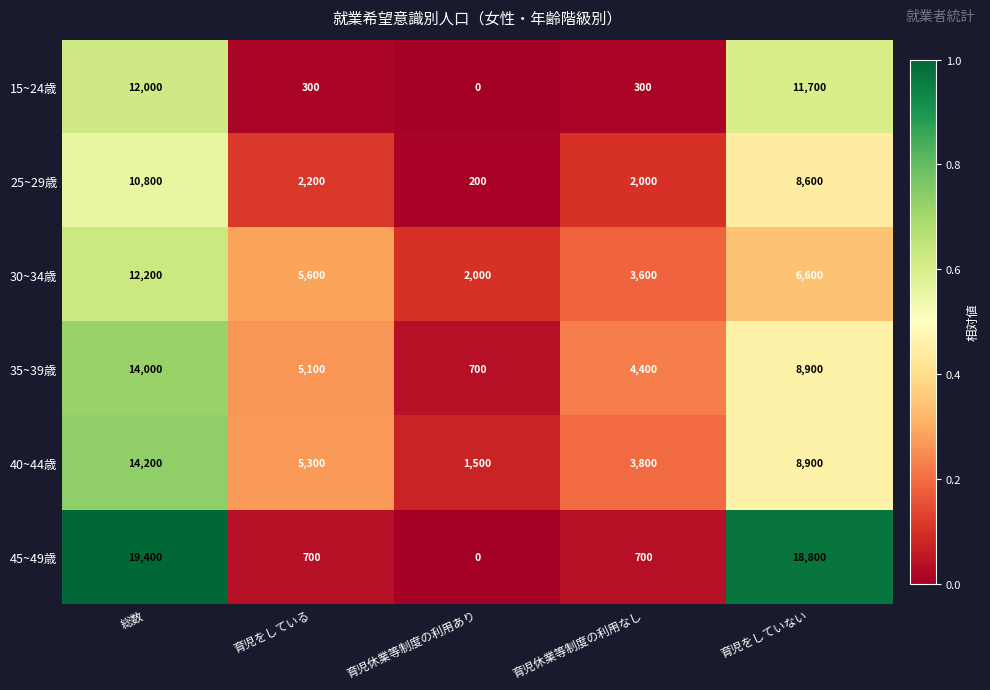

Rank the categories by 40~44歳 value from highest to lowest.

総数, 育児をしていない, 育児をしている, 育児休業等制度の利用なし, 育児休業等制度の利用あり